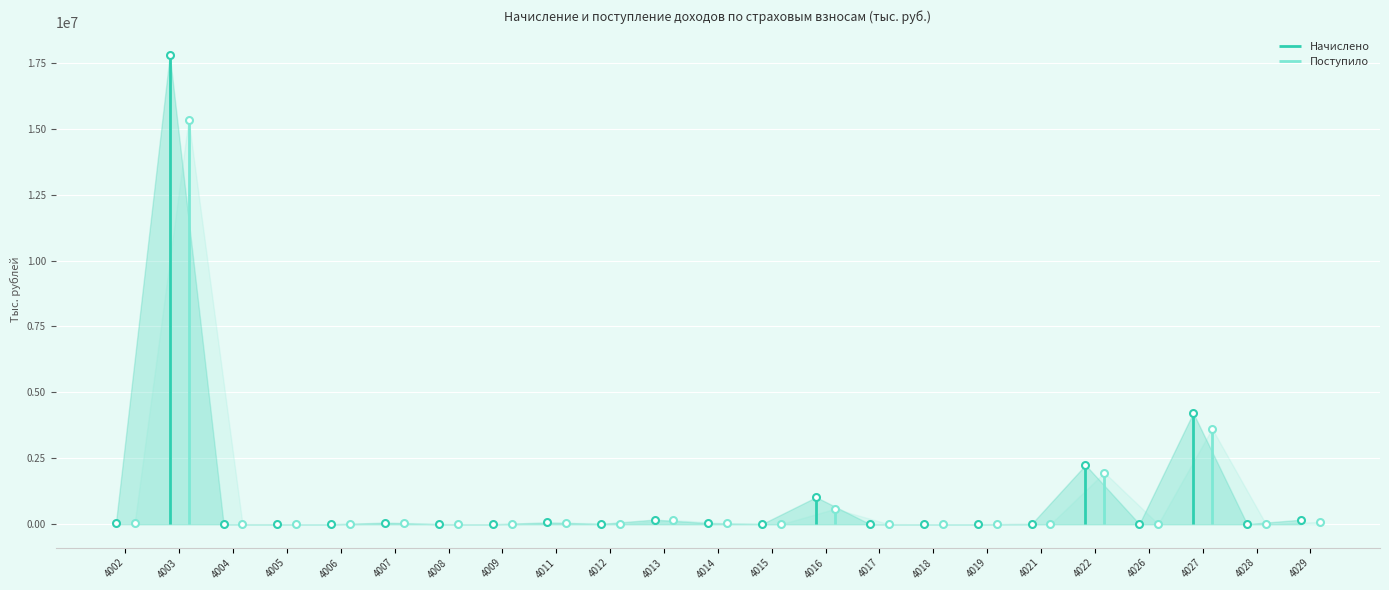

Is the value of Начислено at 4018 greater than the value of Поступило at 4002?

No